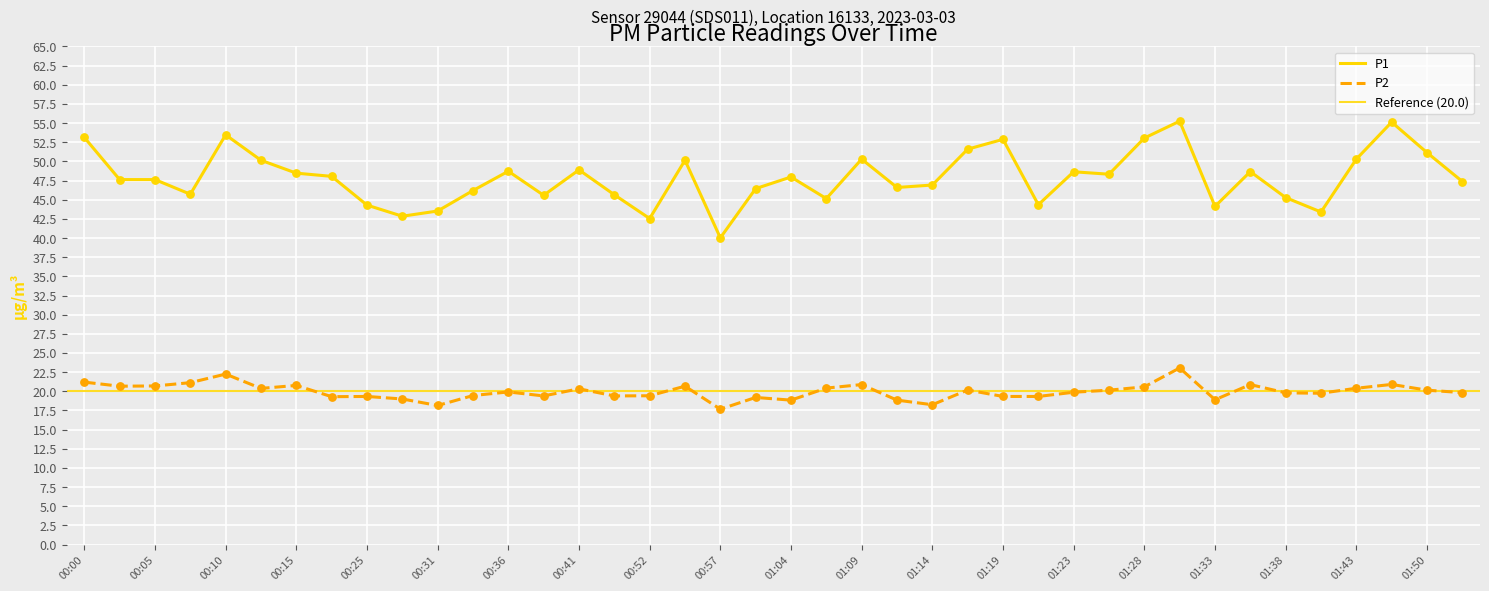

What is the total value across all series at 00:52?

62.0